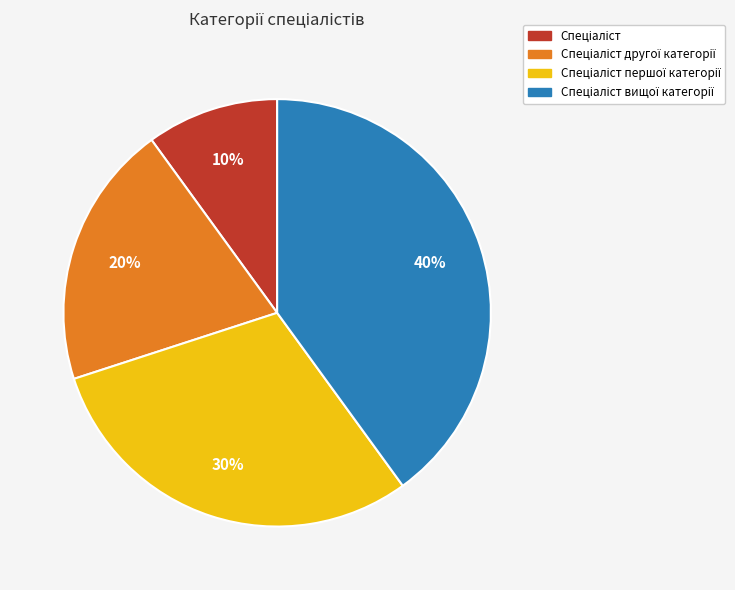

To the nearest percent, what is the average slice percentage?

25%